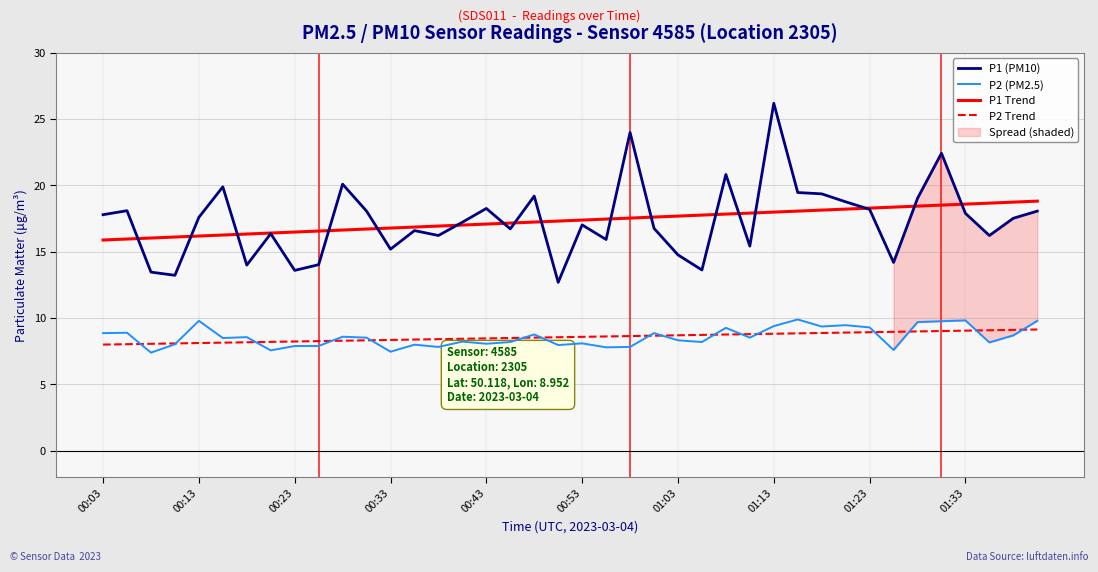

Which category has the highest value in the P1 (PM10) series?

01:13